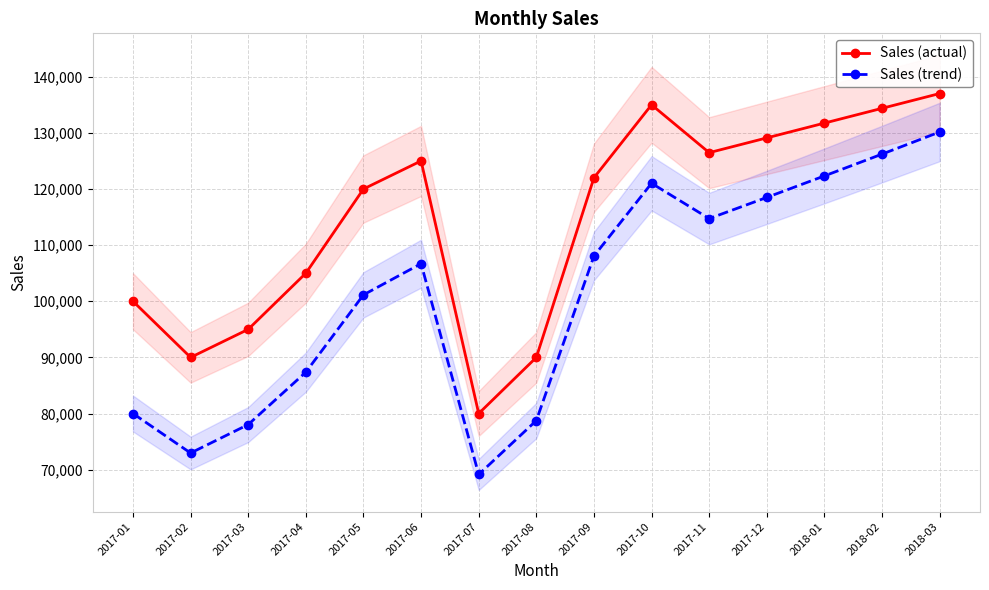

What is the difference between the maximum and second lowest values in the Sales (actual) series?

47005.6